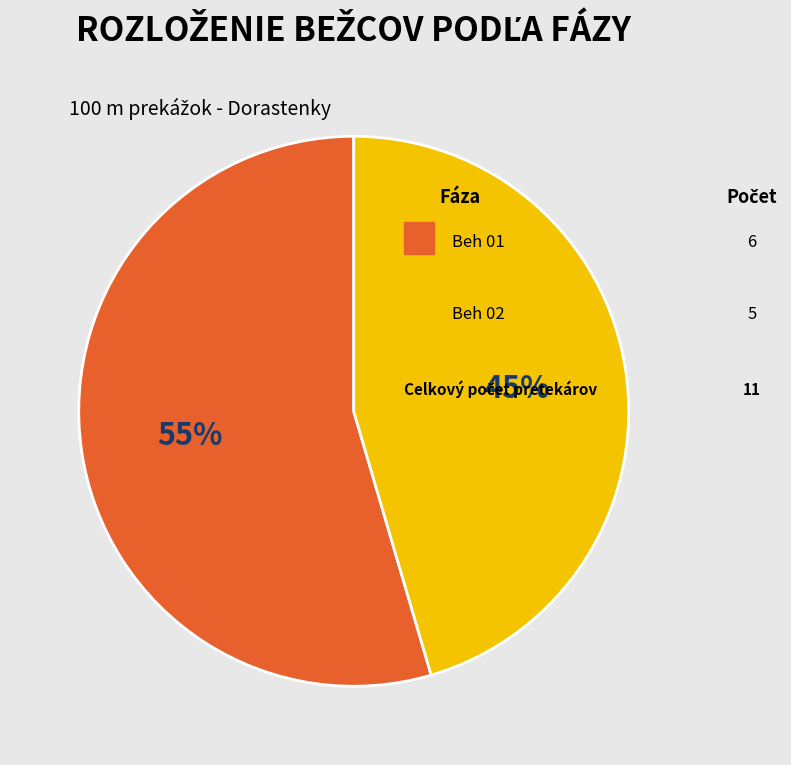

Is there any slice that represents more than half of the pie?

Yes